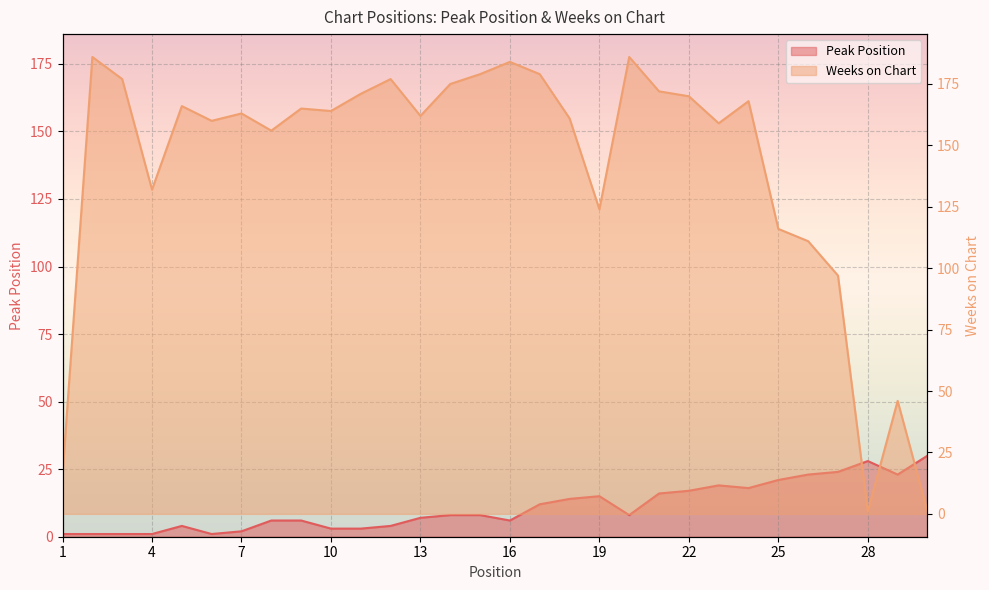

What is the sum of all Weeks on Chart values?

4224